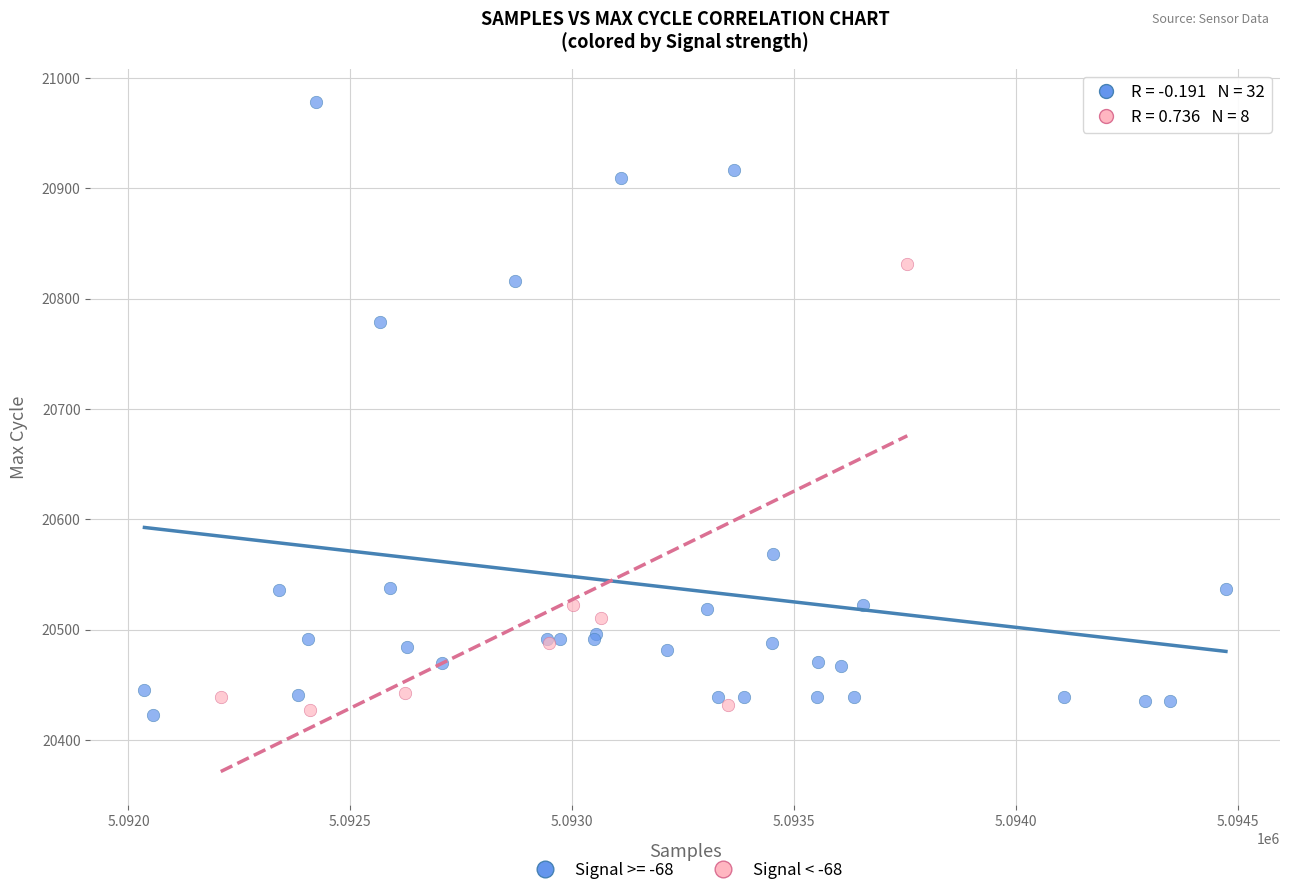

Which series has the largest Y range (max minus min)?

Signal >= -68